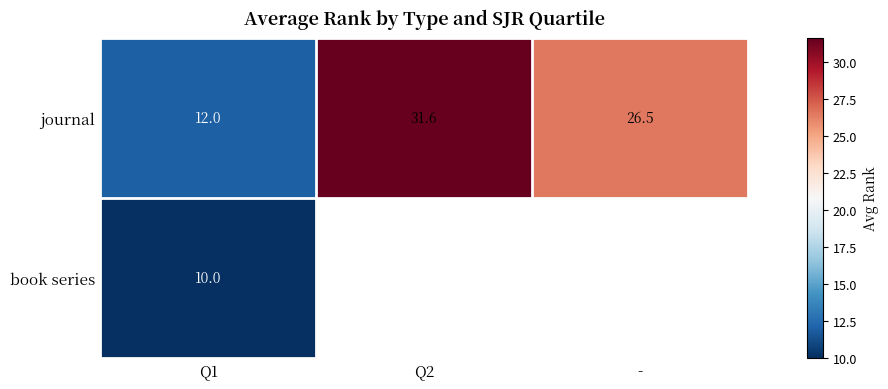

Where is journal nearest to the value 21?

-